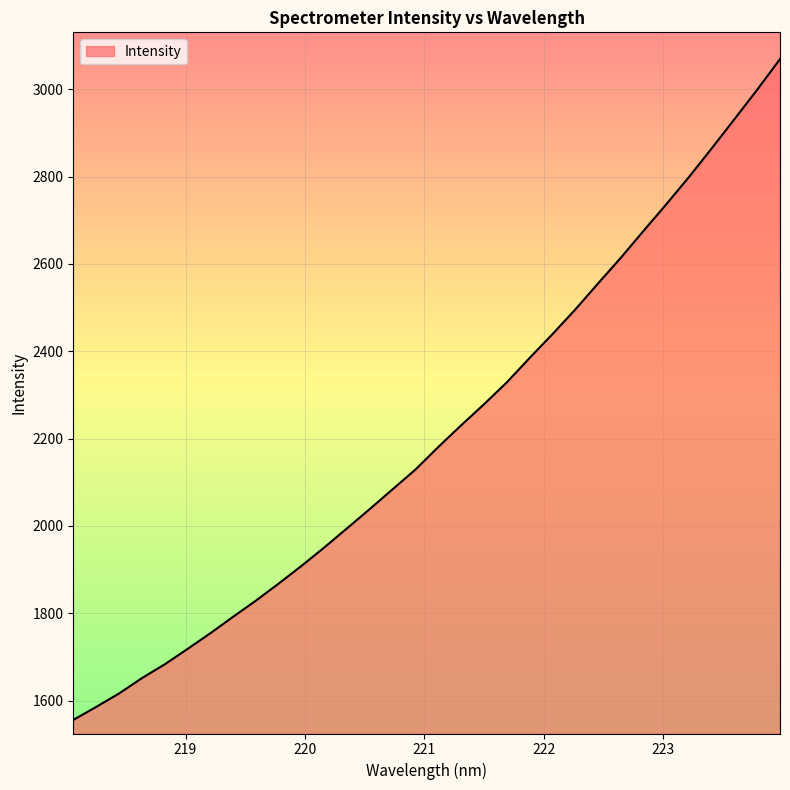

What is the minimum value shown in the chart?

1555.8